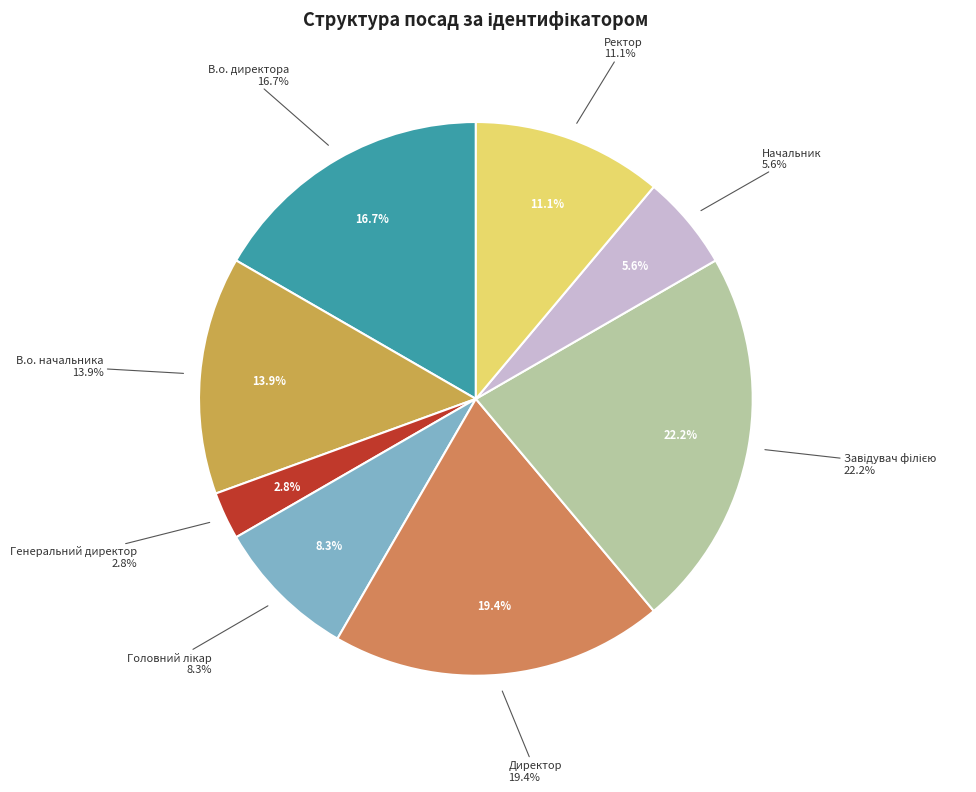

To the nearest percent, what is the difference between the Ректор and В.о. директора slice percentages?

6%